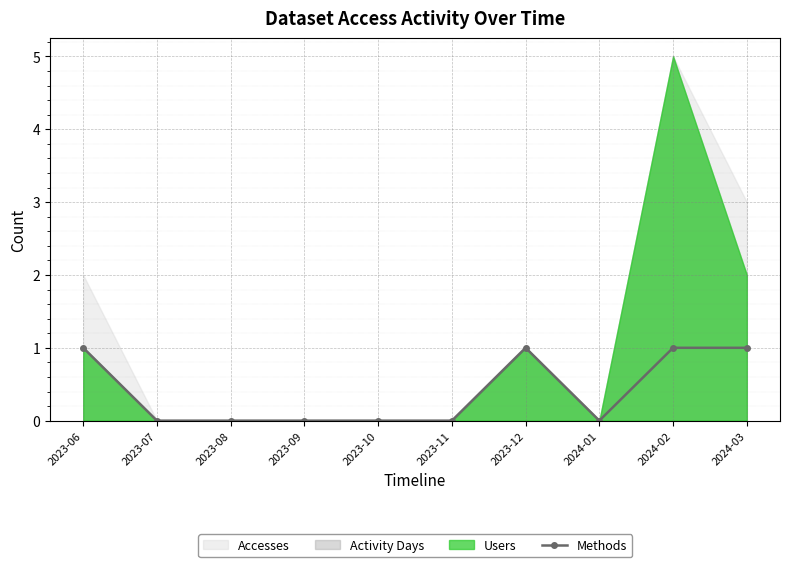

Is it true that Methods equals 0 at 2023-07?

True